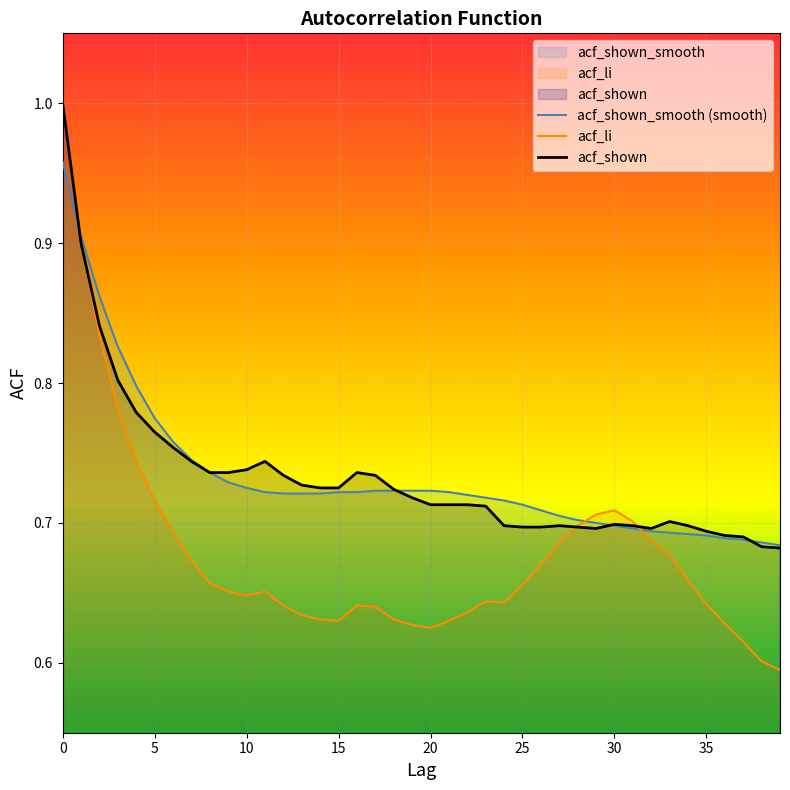

What is the total value across all series at 19?

2.1